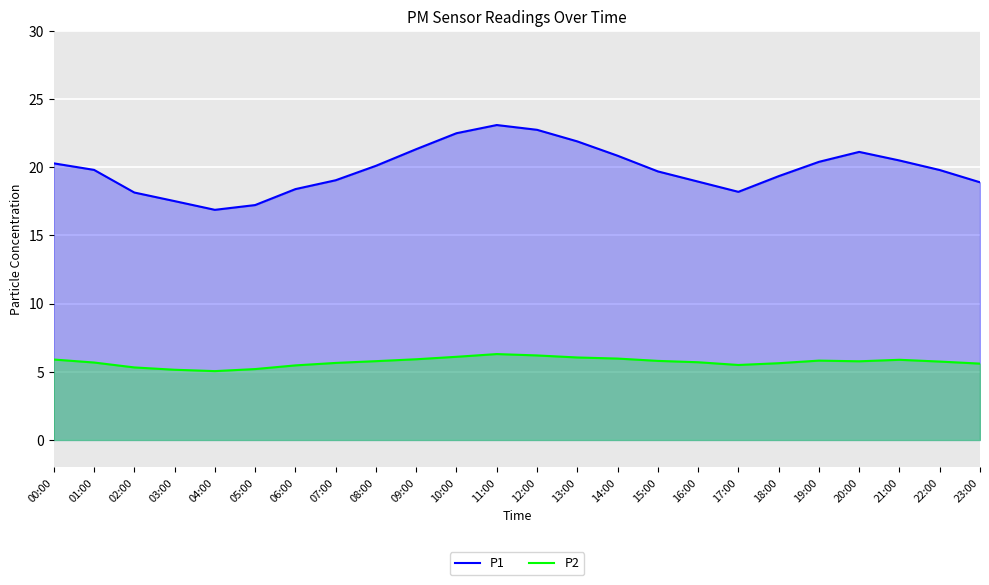

At which category does the chart reach its minimum across all series?

04:00